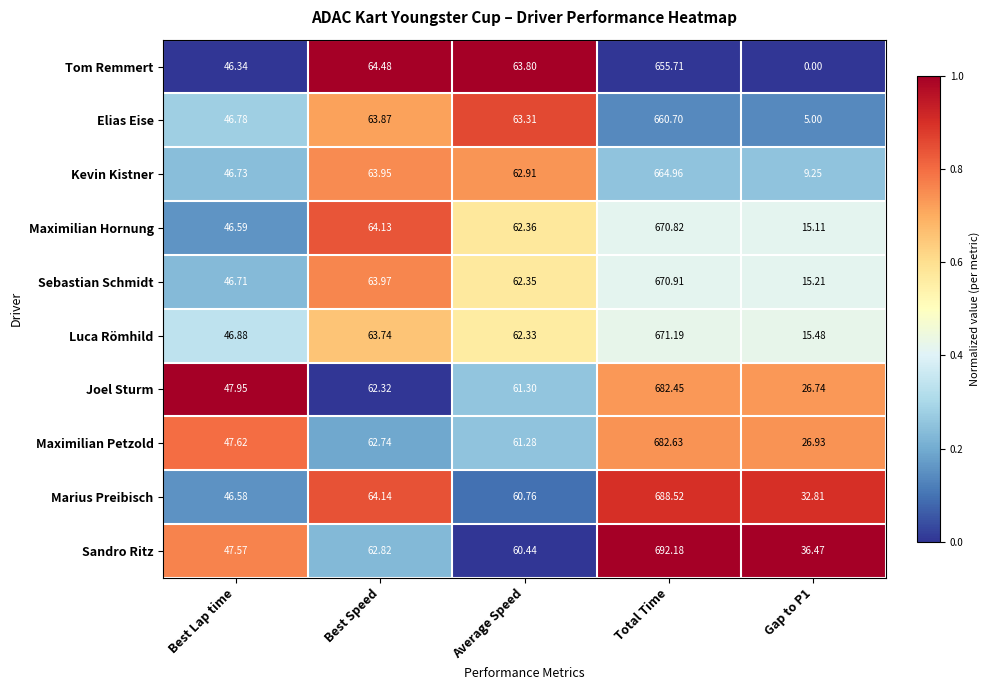

At which label is Elias Eise closest to 332?

Best Speed